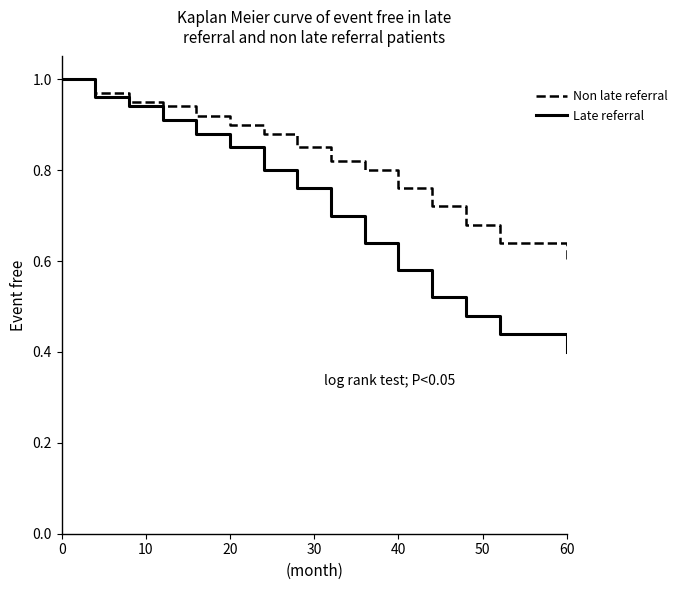

Which series has the largest total across all categories?

Non late referral